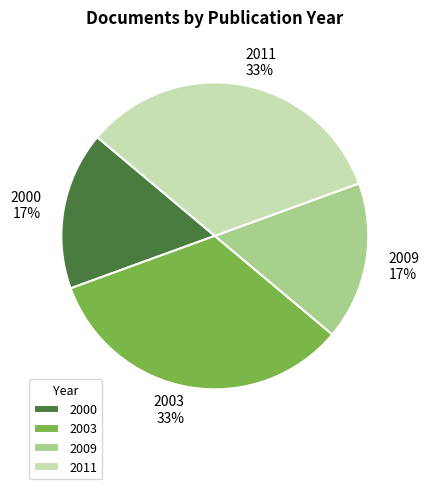

True or false: 2003 accounts for 26% of the total.

False